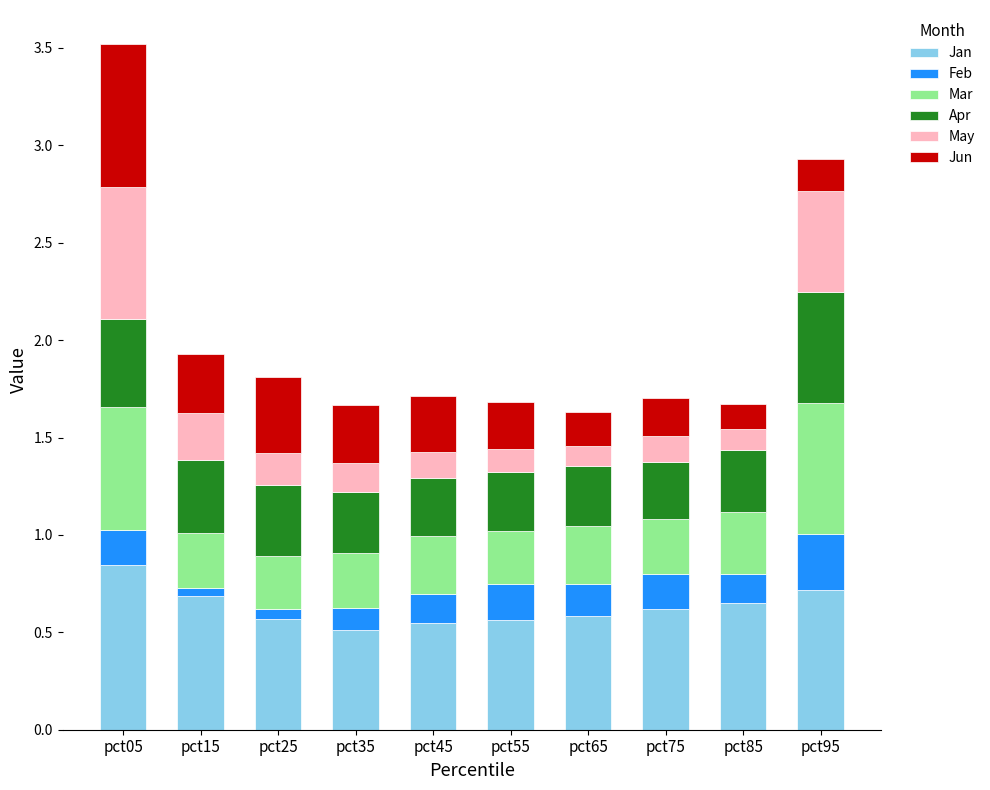

What is the total value across all series at pct75?

1.7